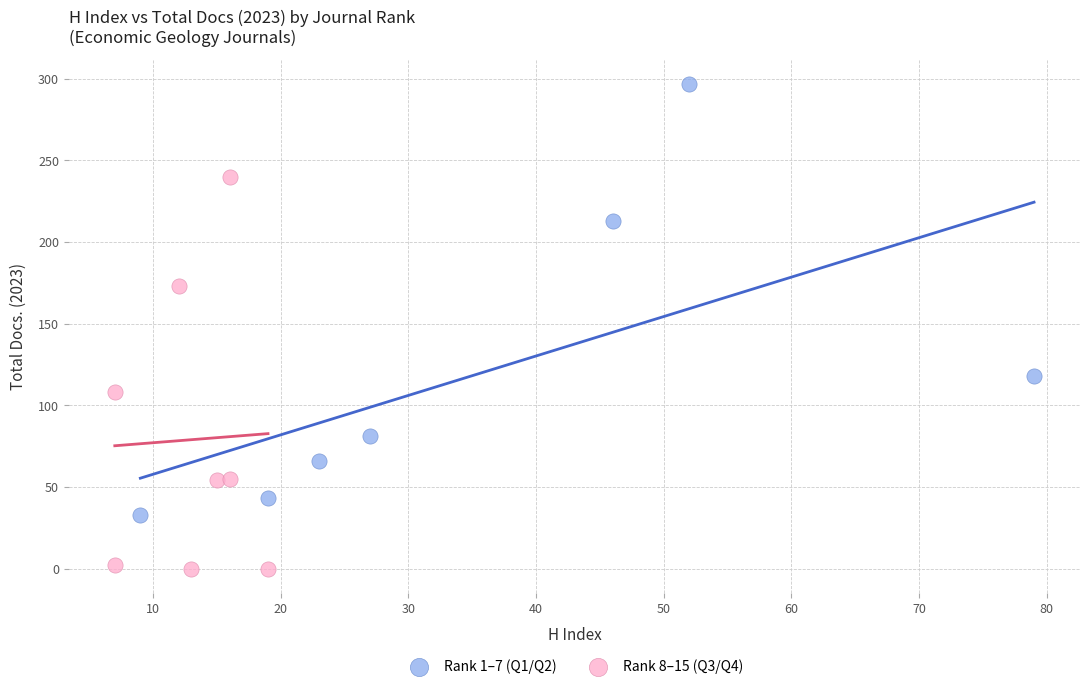

Which series contains the lowest Y value?

Rank 8–15 (Q3/Q4)